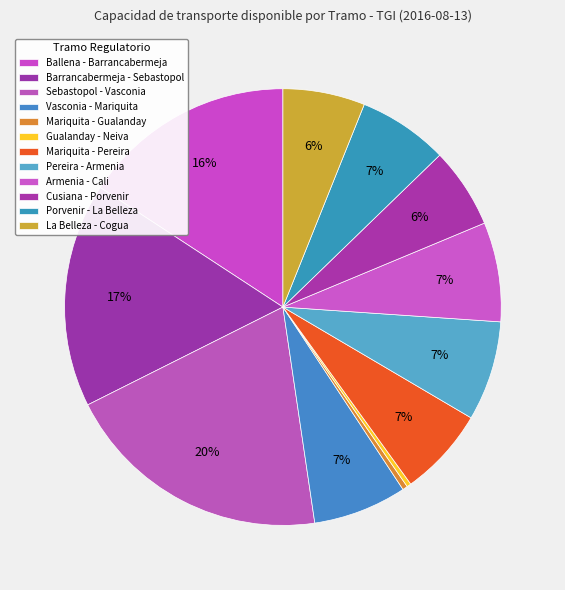

How many slices are in this pie chart?

12